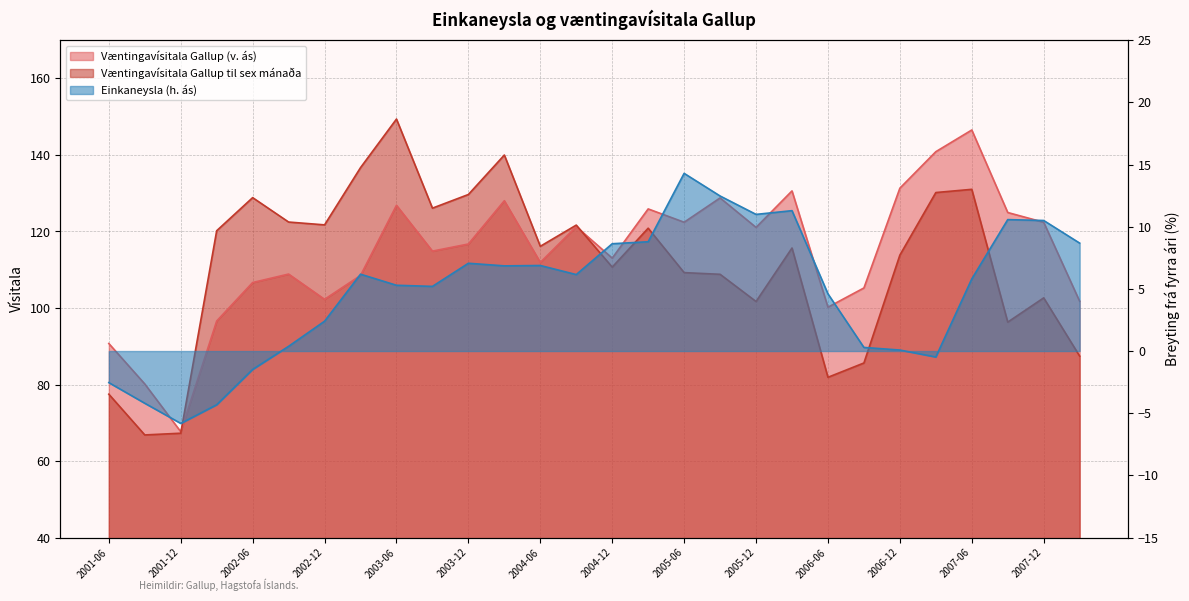

At which category does the chart reach its minimum across all series?

2001-12